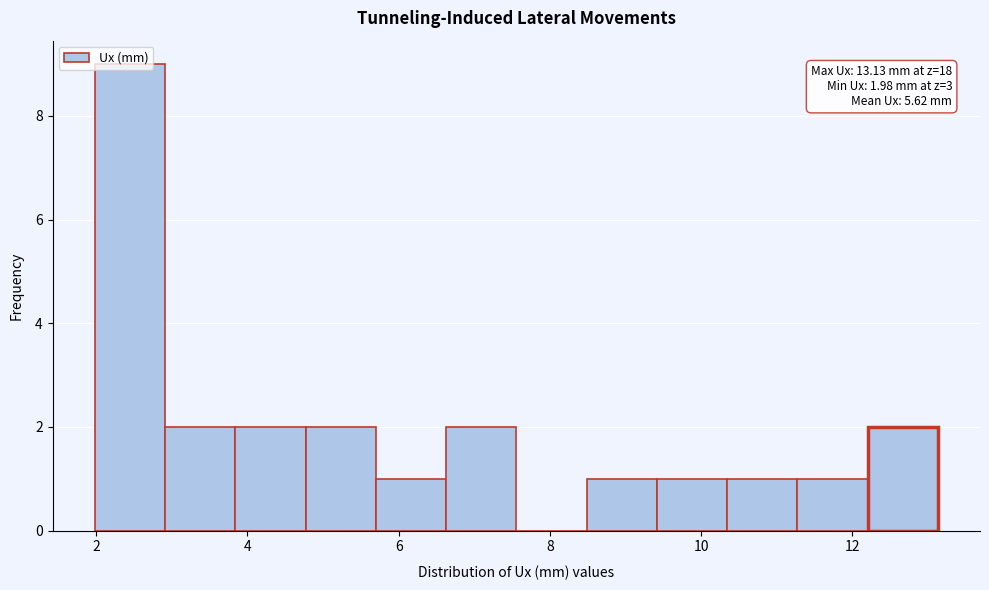

Which range on the x-axis has the tallest bar?

2.0 to 3.0